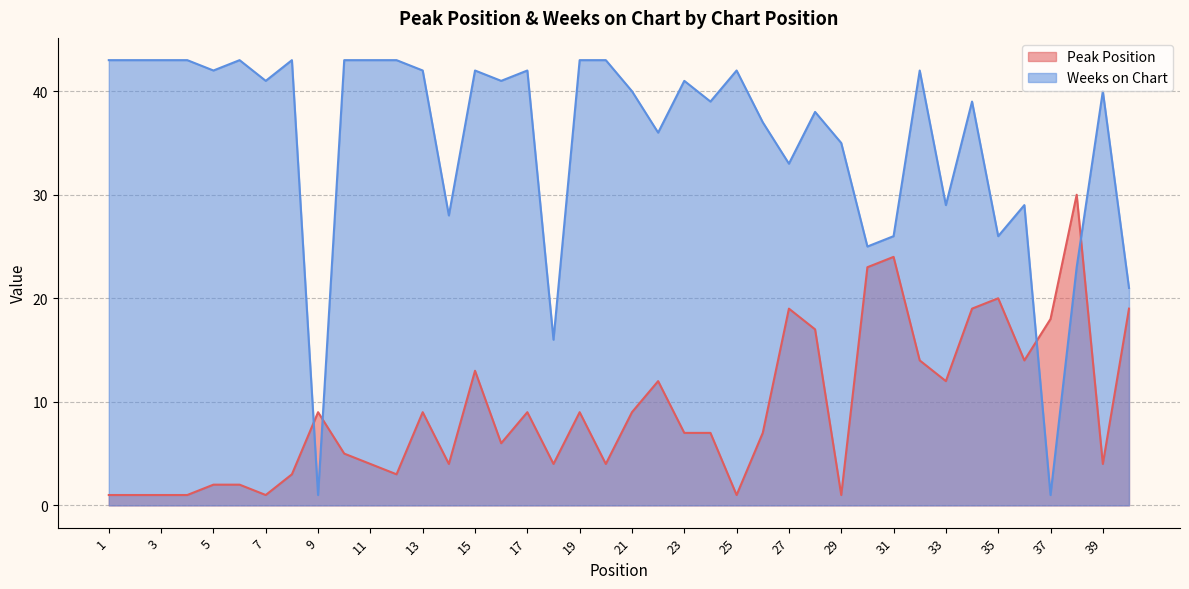

What is the sum of all Peak Position values?

368